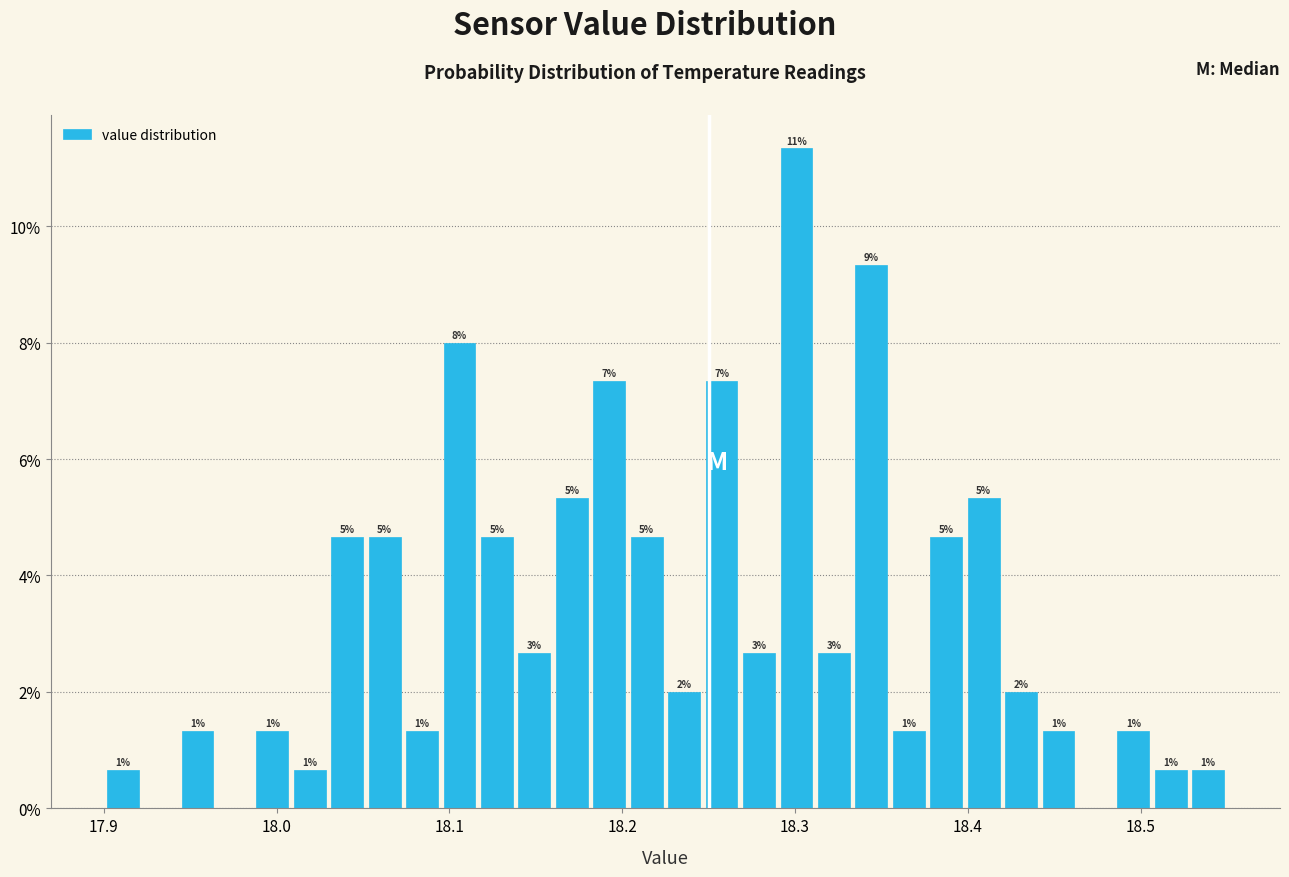

Read against the x-axis, roughly where is the centre of the tallest bar?

18.30